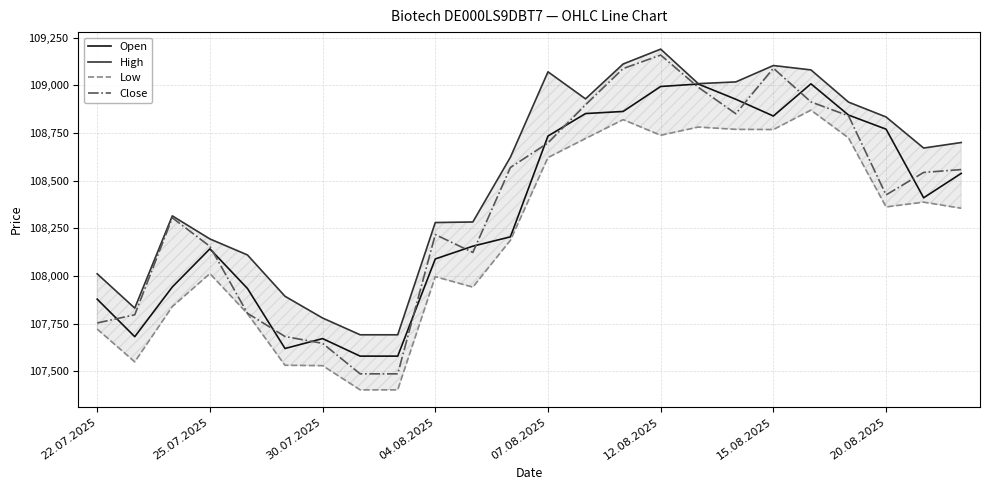

What is the highest value of the Close series?

109159